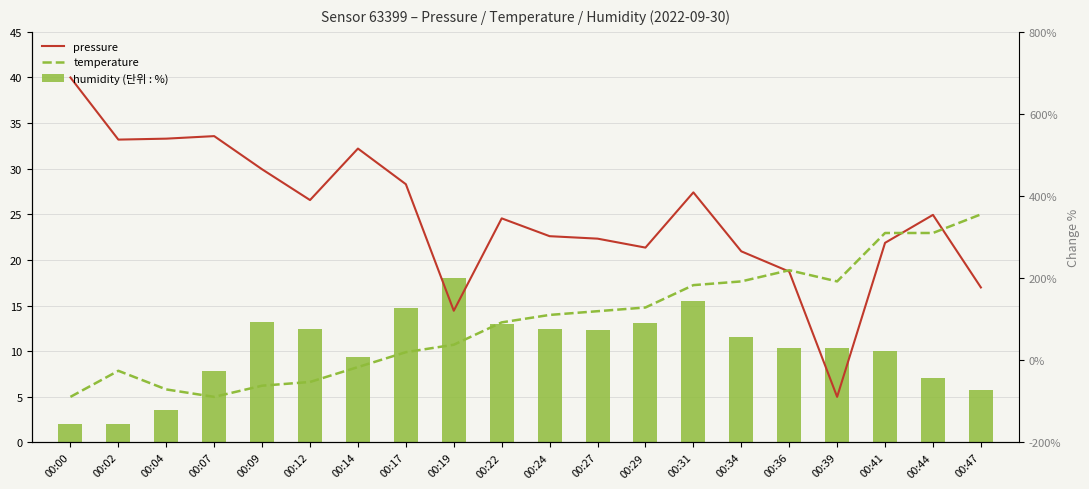

What is the total value across all series at 00:36?

47.9